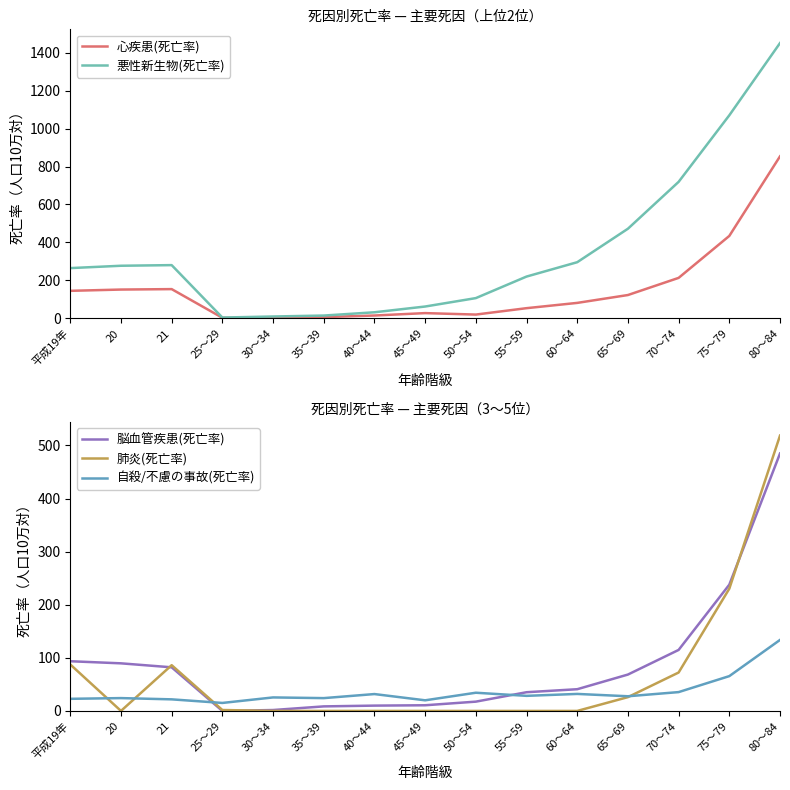

At which label is 心疾患(死亡率) closest to 427?

75～79